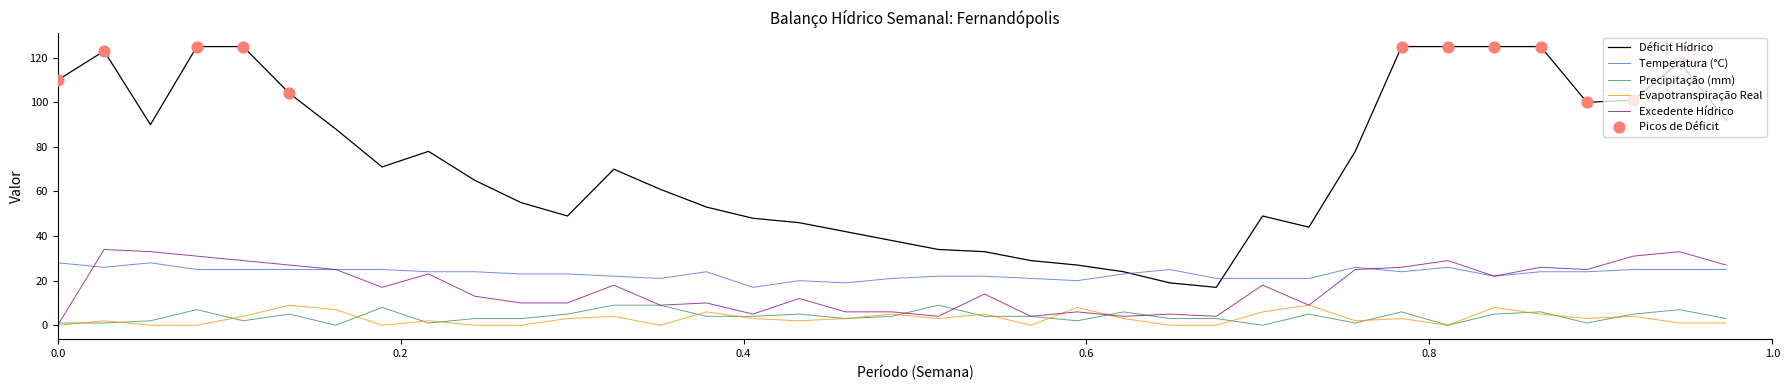

True or false: Déficit Hídrico and Evapotranspiração Real cross at least once.

False